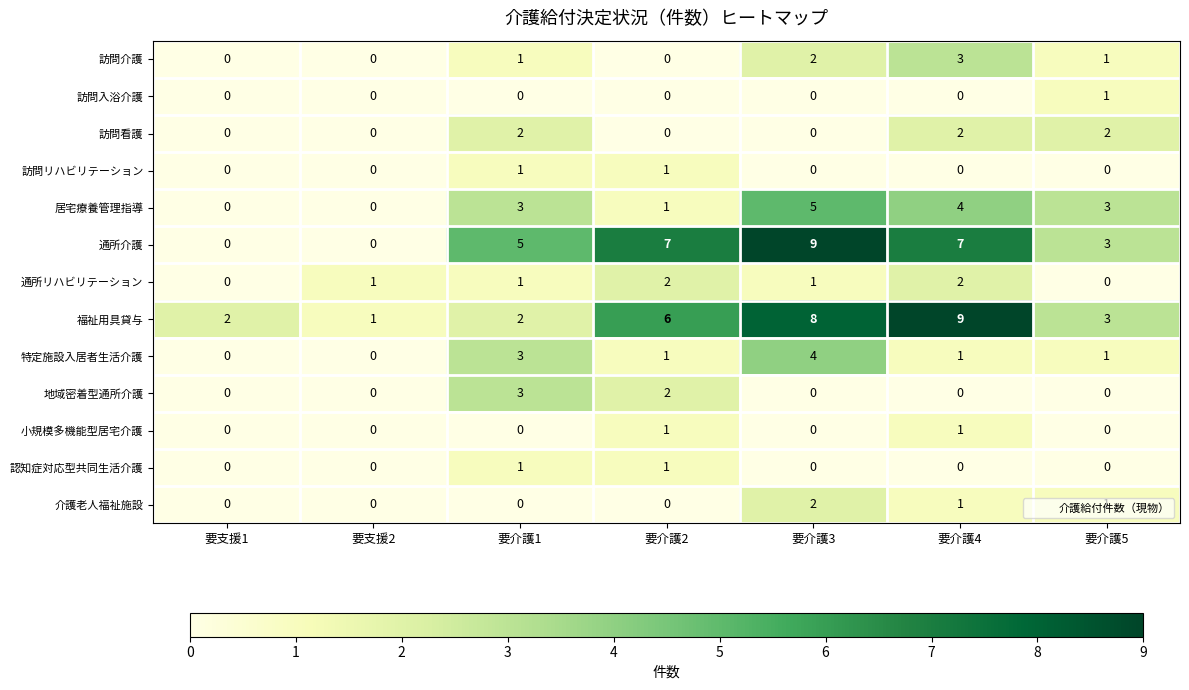

Between 要支援2 and 要介護4, which series saw the biggest shift?

福祉用具貸与